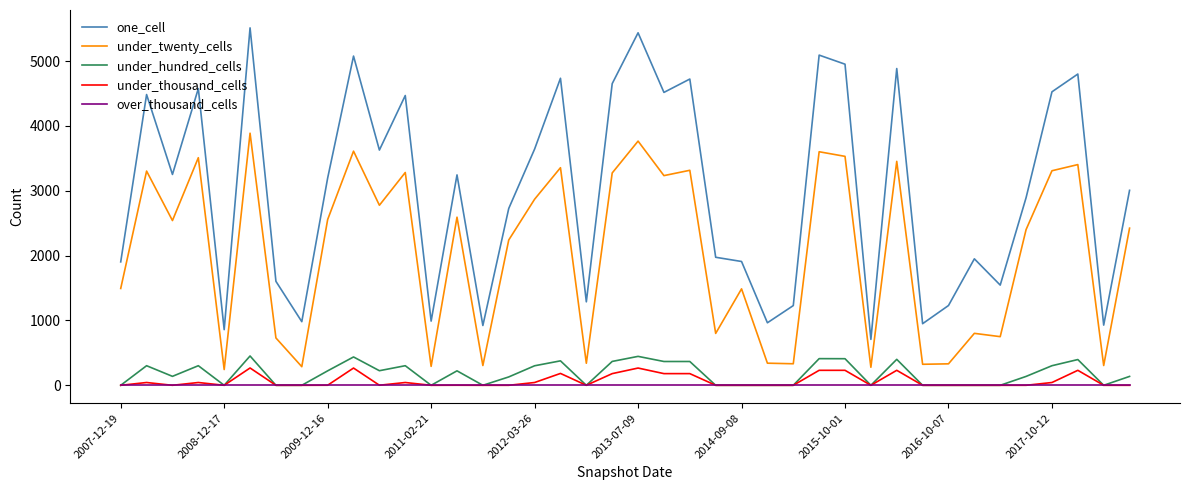

What is the greatest value displayed?

5511